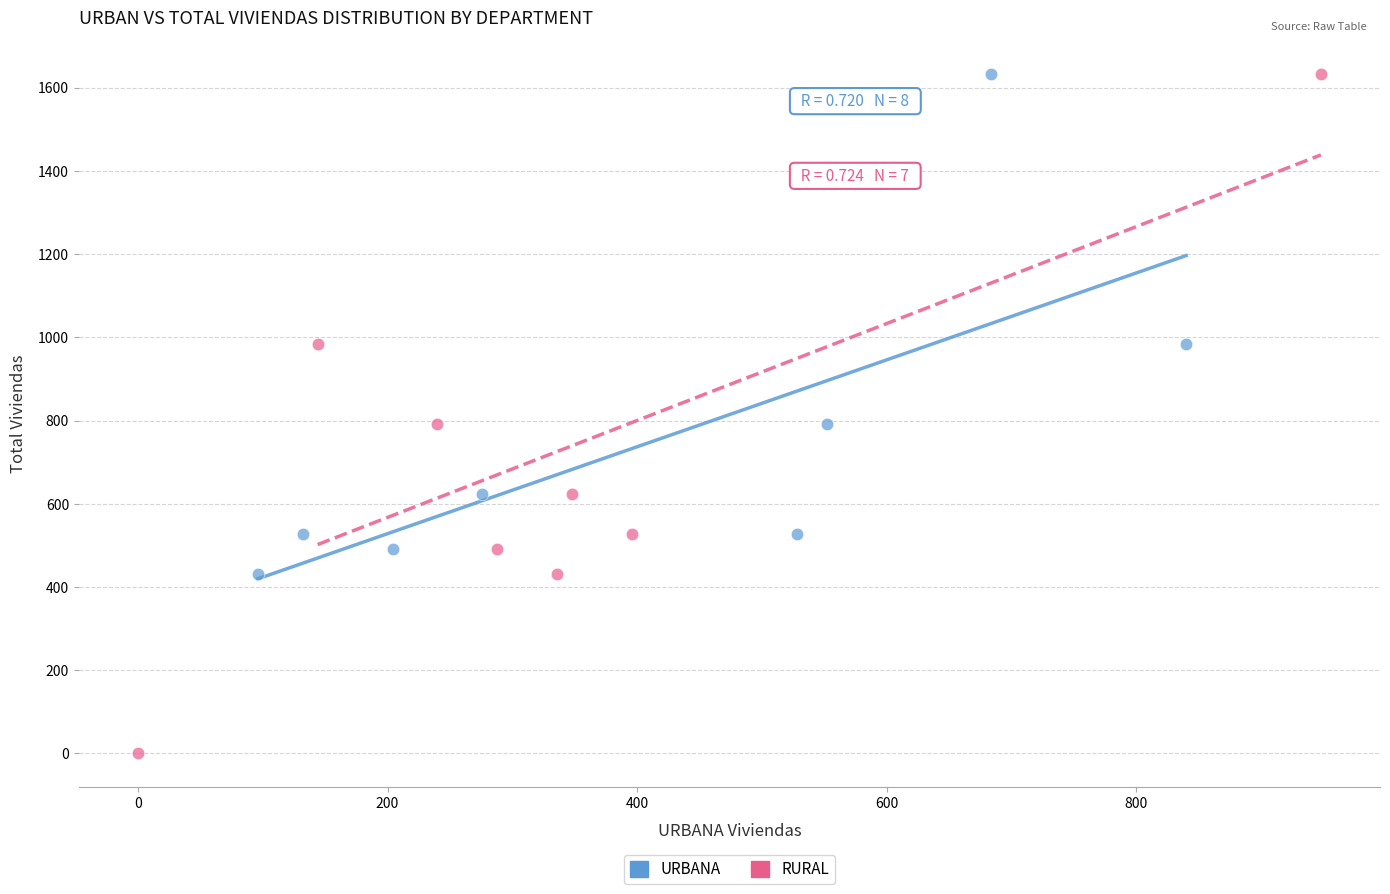

What are all the series names shown in the legend?

URBANA, RURAL